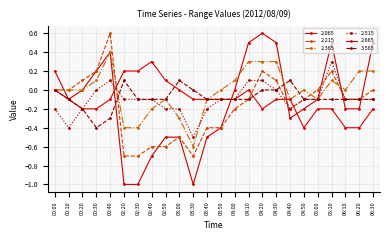

What is the greatest value displayed?

0.6